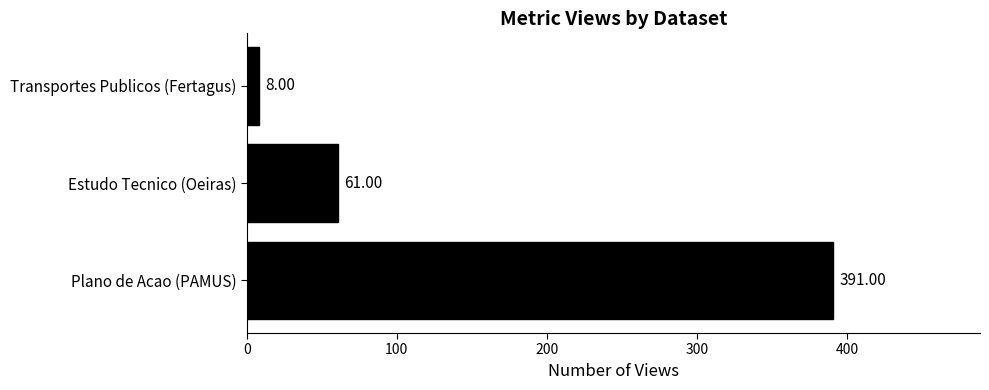

Approximately how many times larger is the value at Estudo Tecnico (Oeiras) compared to Transportes Publicos (Fertagus)?

7.6